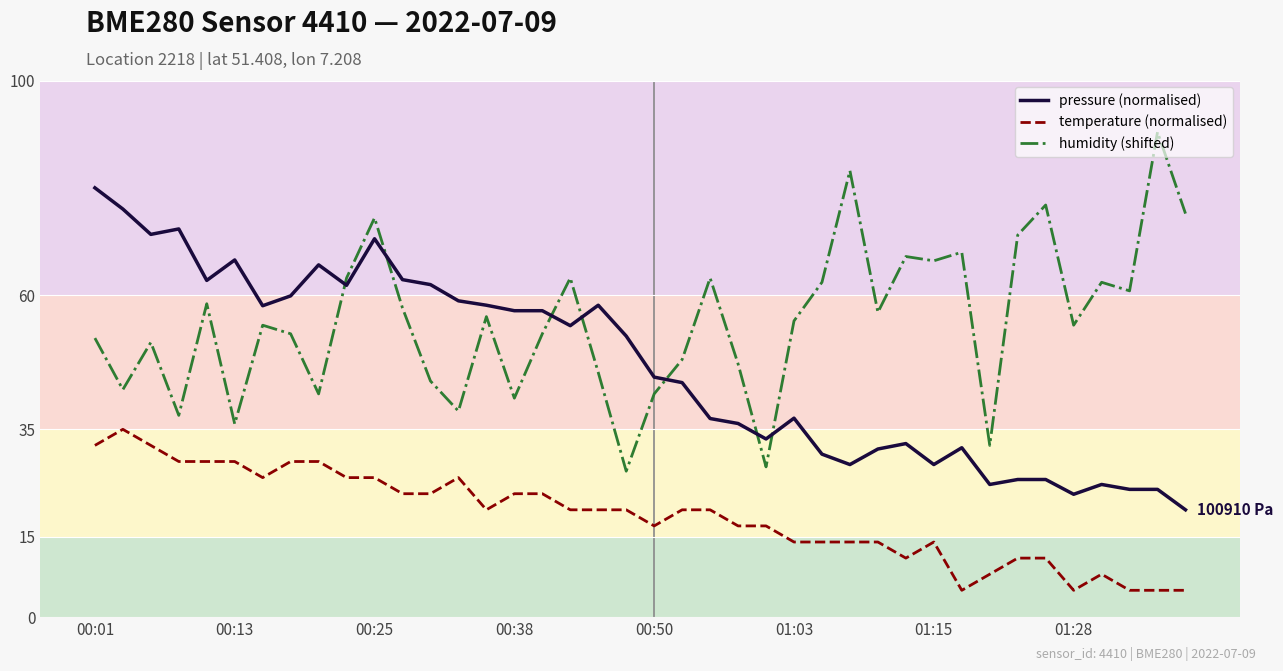

What is the smallest value displayed?

5.0